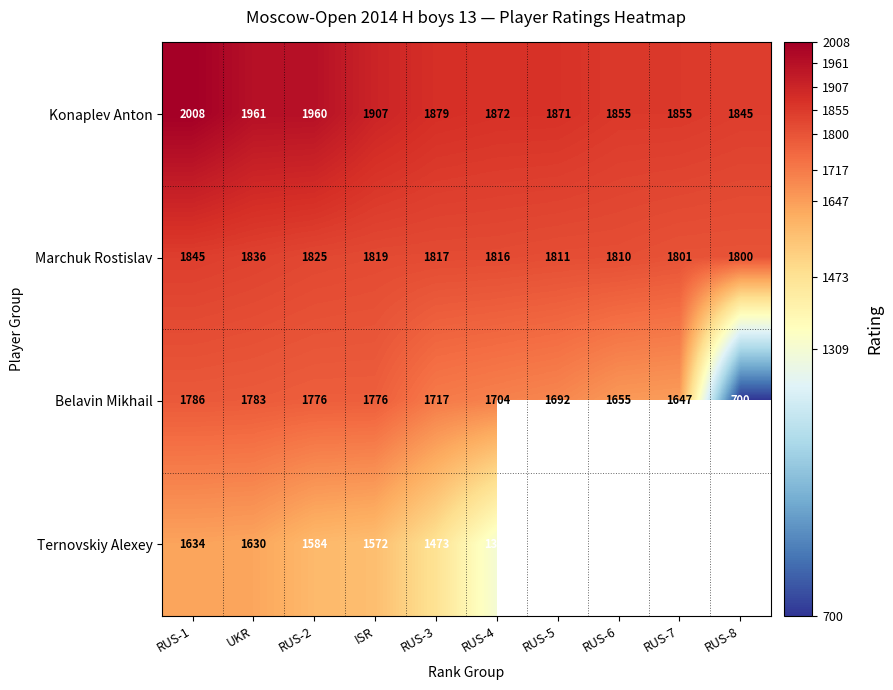

Which label corresponds to the largest value in the chart?

RUS-1